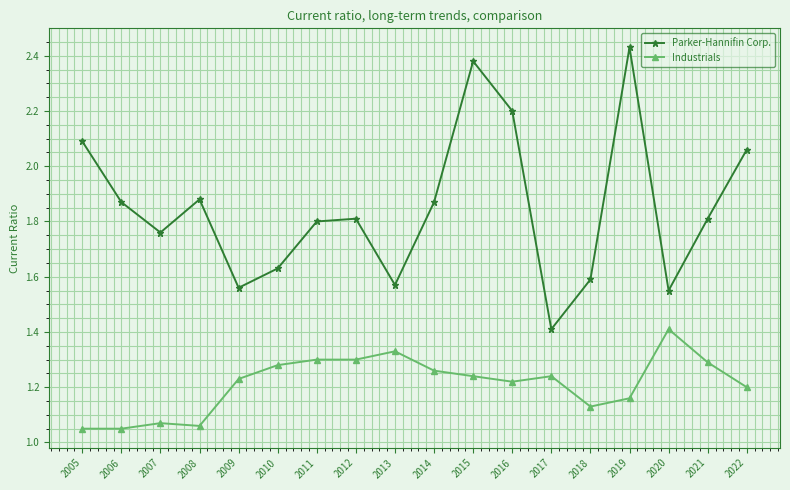

At which label is Parker-Hannifin Corp. closest to 1?

2017